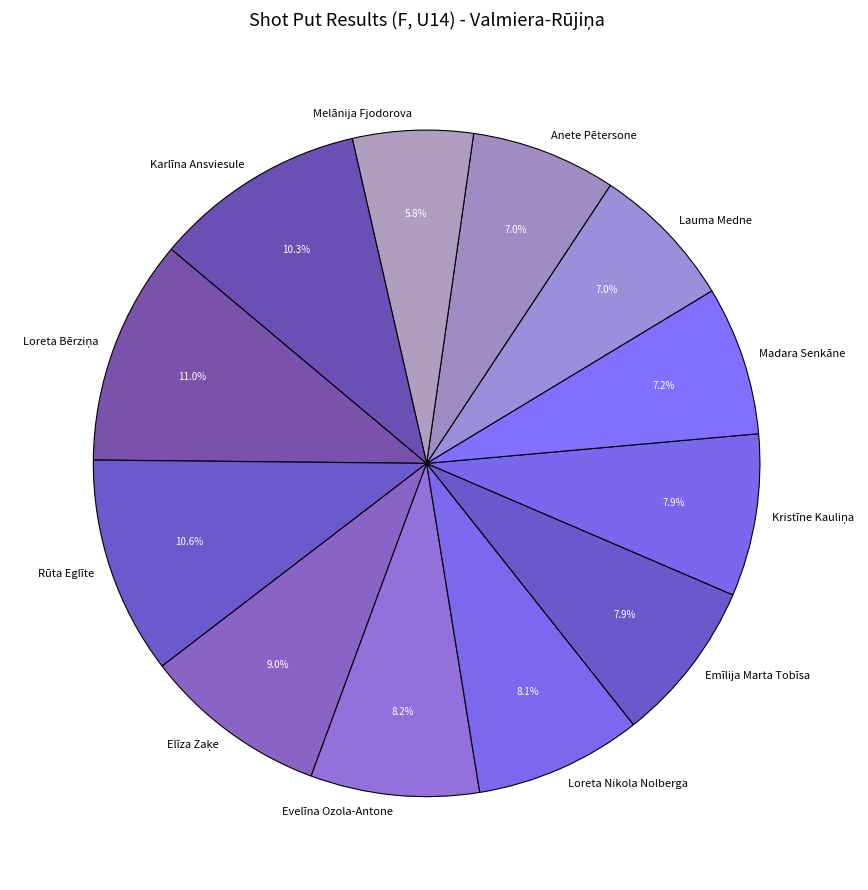

To the nearest percent, what is the difference between the largest and smallest slice percentages?

5%